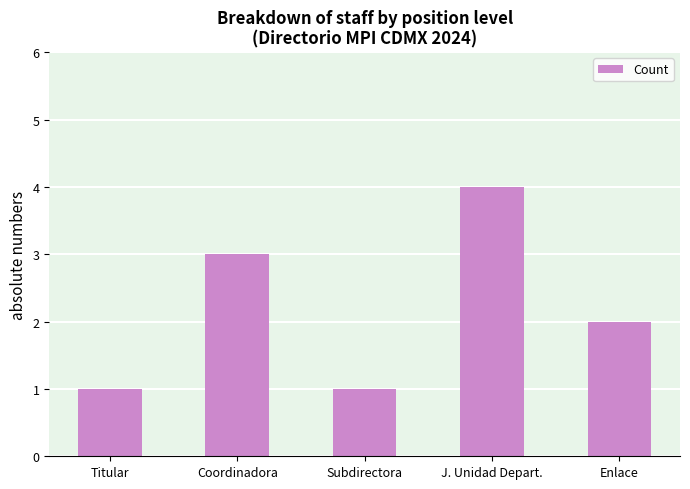

Reading left to right, extract all data points from this chart.

Titular=1	Coordinadora=3	Subdirectora=1	J. Unidad Depart.=4	Enlace=2